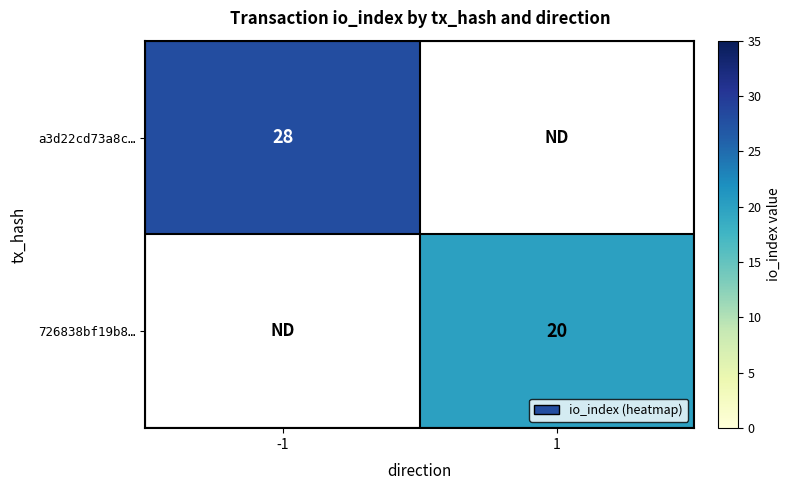

How many distinct data groups are displayed?

2